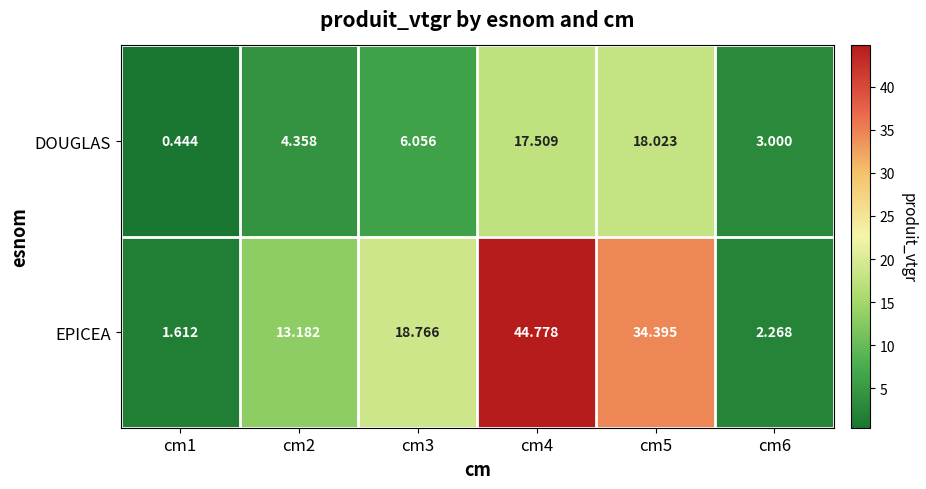

Which series has the largest total across all categories?

EPICEA